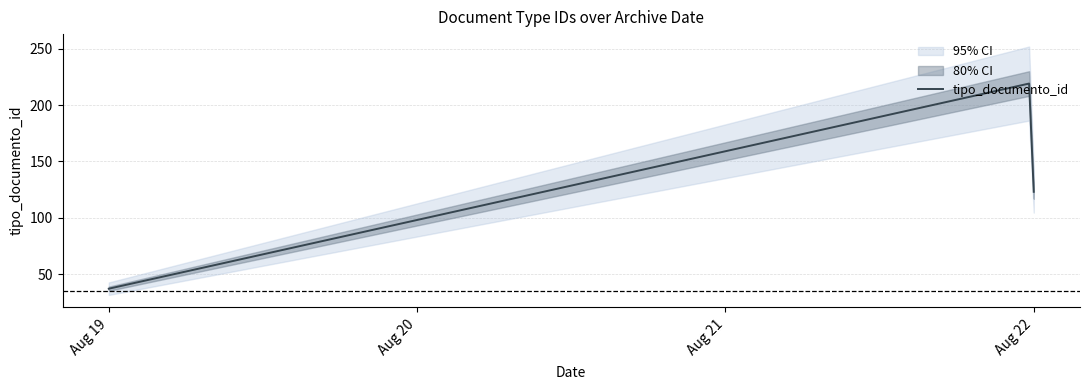

What is the highest value of the tipo_documento_id series?

219.1